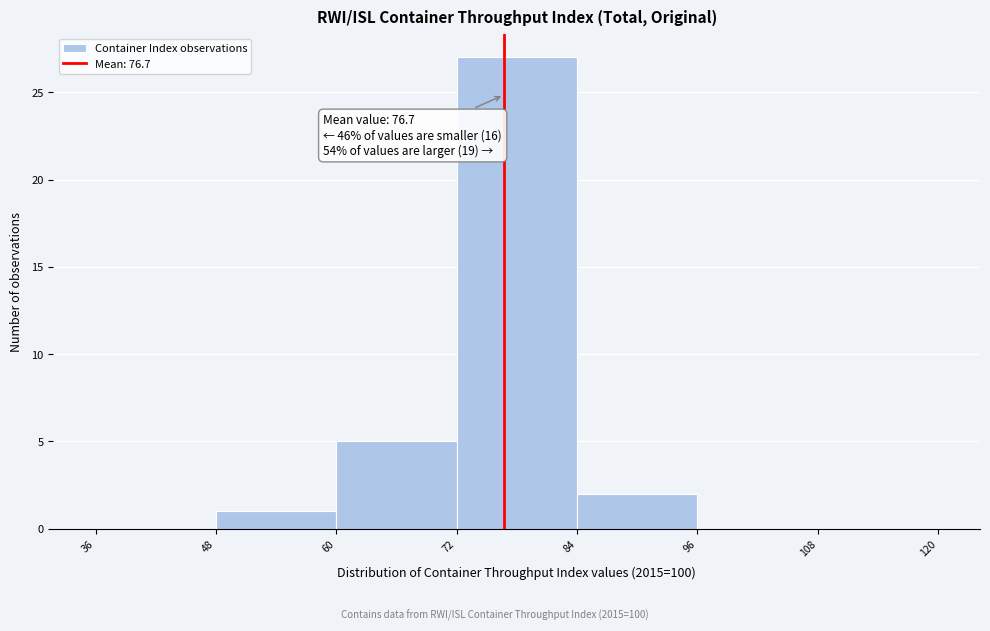

Which range on the x-axis has the tallest bar?

72 to 84